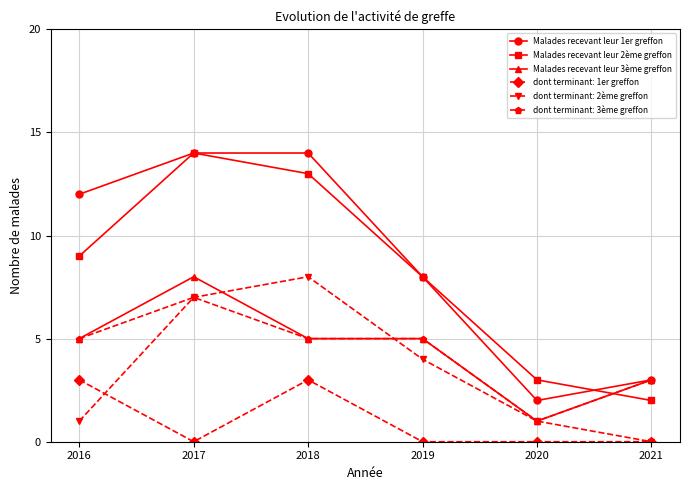

Is the value of dont terminant: 2ème greffon at 2017 greater than the value of Malades recevant leur 3ème greffon at 2017?

No